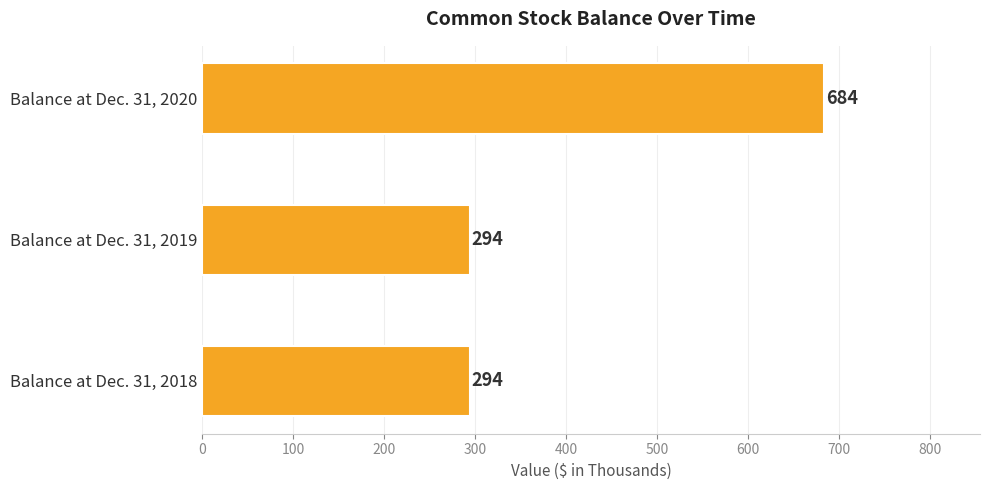

What is the minimum value shown in the chart?

294